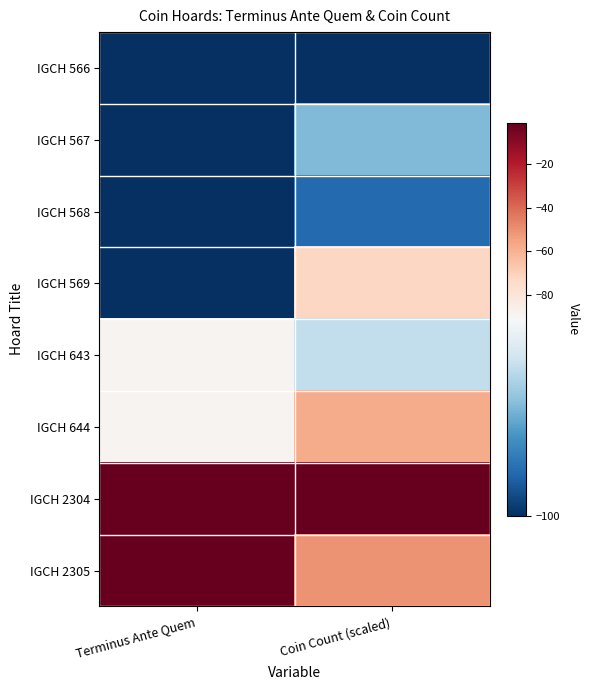

Reading left to right, extract all data points from this chart.

IGCH 566: Terminus Ante Quem=-100.0	Coin Count (scaled)=-100.0
IGCH 567: Terminus Ante Quem=-100.0	Coin Count (scaled)=-95.1
IGCH 568: Terminus Ante Quem=-100.0	Coin Count (scaled)=-98.0
IGCH 569: Terminus Ante Quem=-100.0	Coin Count (scaled)=-72.3
IGCH 643: Terminus Ante Quem=-89.0	Coin Count (scaled)=-93.4
IGCH 644: Terminus Ante Quem=-89.0	Coin Count (scaled)=-57.4
IGCH 2304: Terminus Ante Quem=-1.0	Coin Count (scaled)=-1.0
IGCH 2305: Terminus Ante Quem=-1.0	Coin Count (scaled)=-50.8